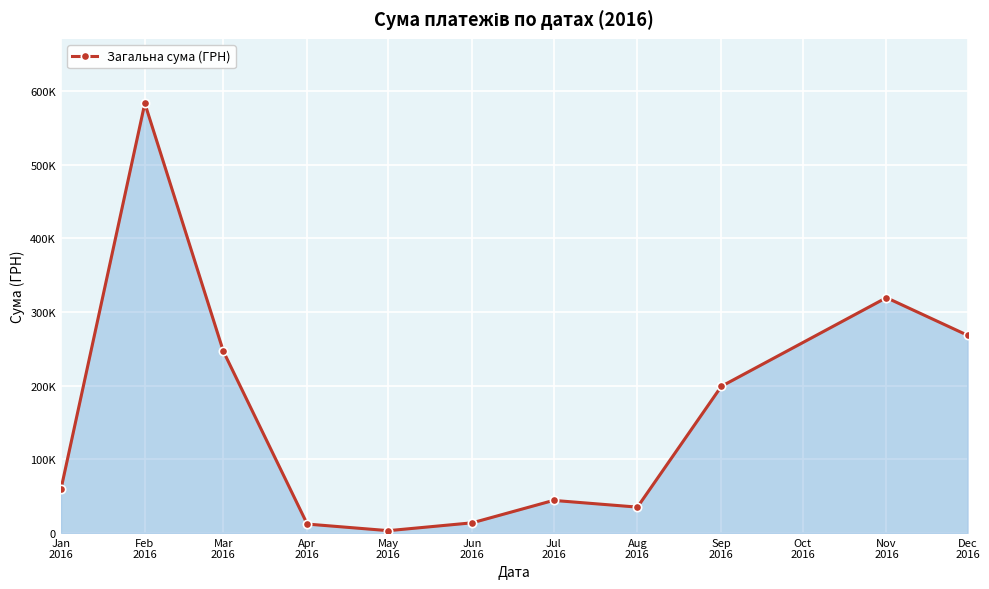

What is the label of the 10th point from the left?

Nov
2016